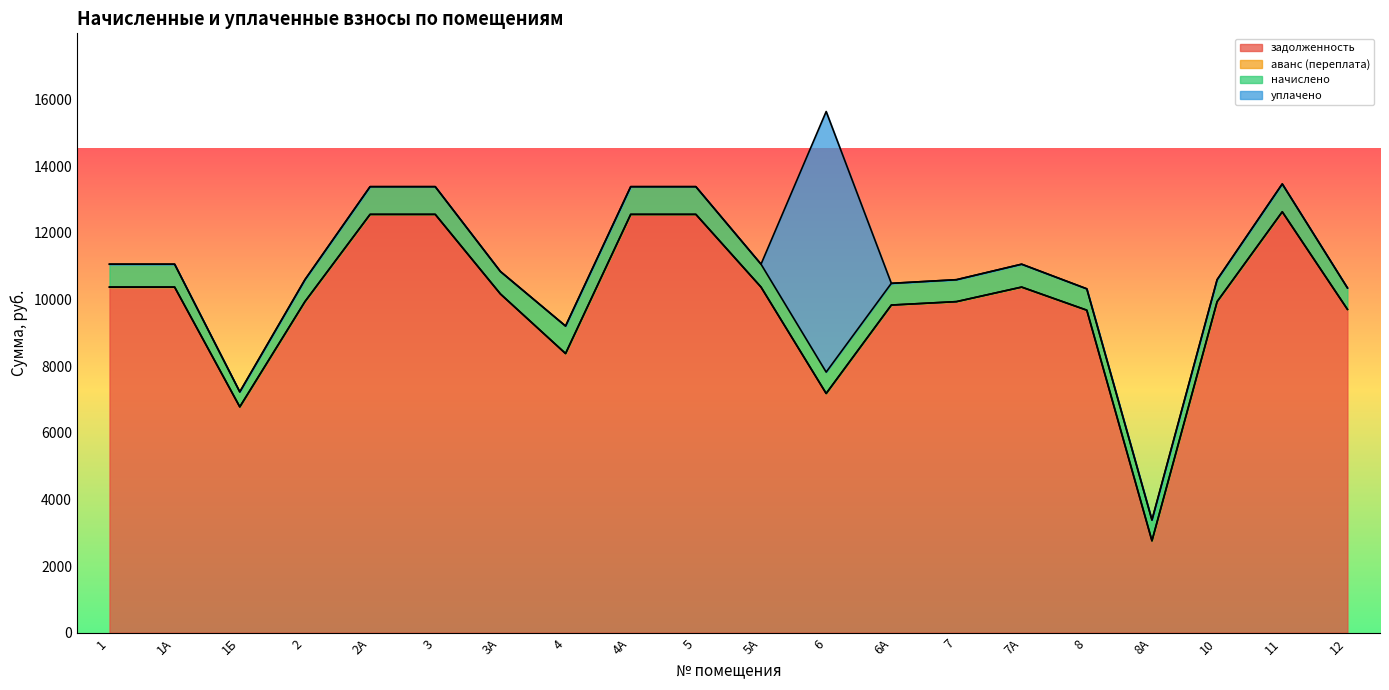

Does the chart display data point markers on the line(s)?

No